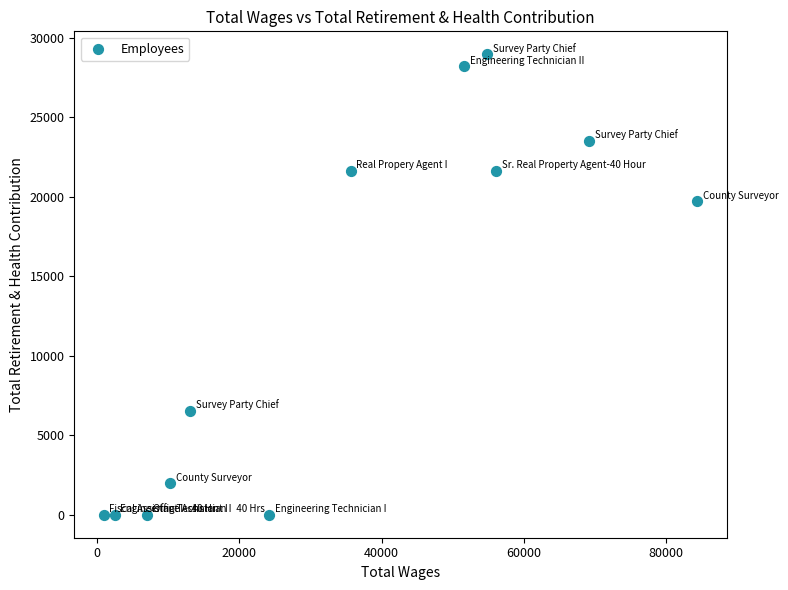

What Y value in the scatter plot is closest to 14472?

19699